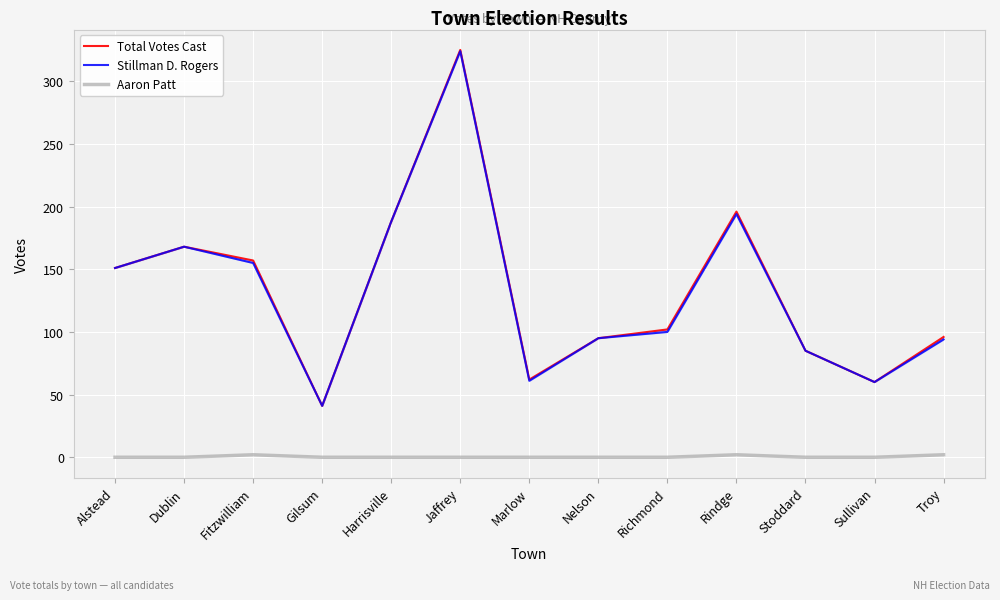

What is the total value across all series at Nelson?

190